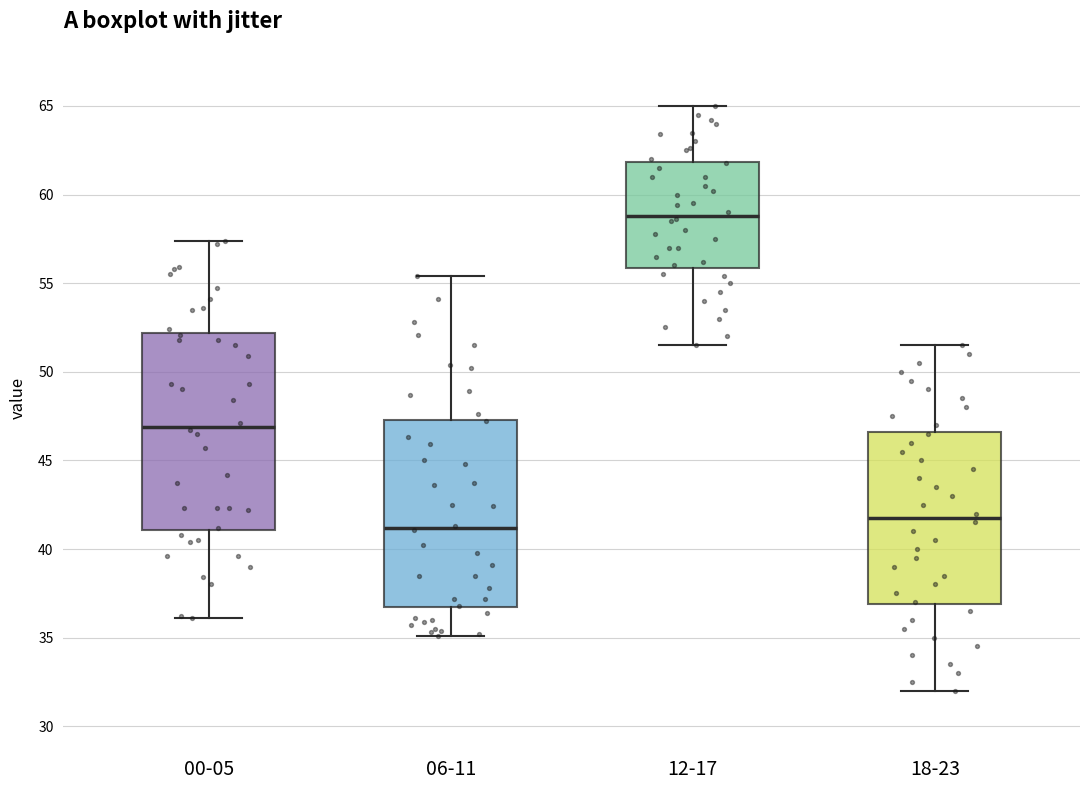

Where does the median line of the box for 00-05 sit on the y-axis? The values are not printed on the chart, so give them approximately, as read against the axis.

47.0